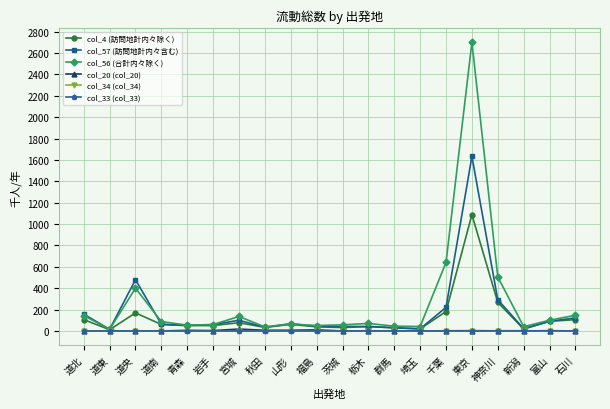

Is this an area chart (filled region under the line)?

No